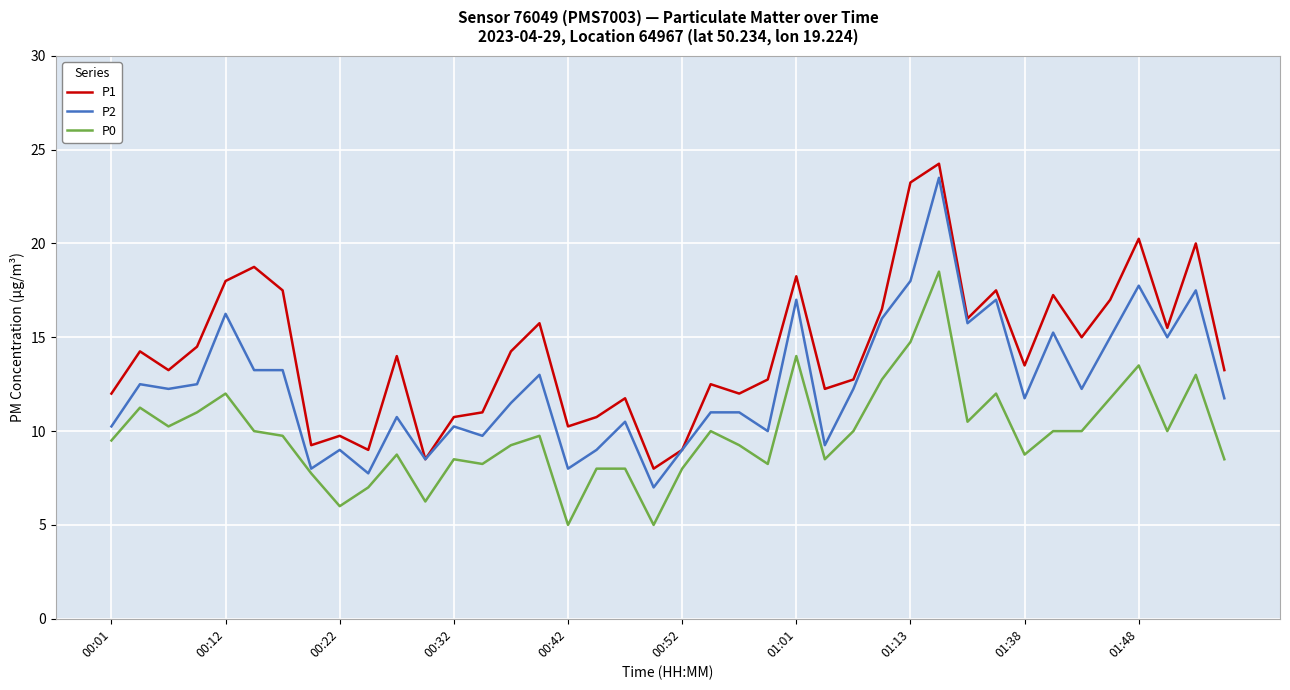

Which series has the largest range (max minus min)?

P2